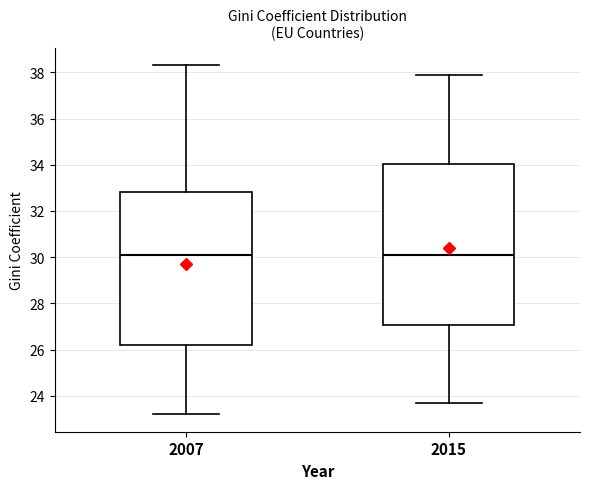

Reading left to right, read every box against the y-axis: the position of its median line, the range the box covers, and the ends of its whiskers. The values are not printed on the chart, so give them approximately, as read against the axis.

2007: median 30.2, box 26.2 to 32.8, whiskers 23.2 to 38.4
2015: median 30.2, box 27.0 to 34.0, whiskers 23.8 to 38.0